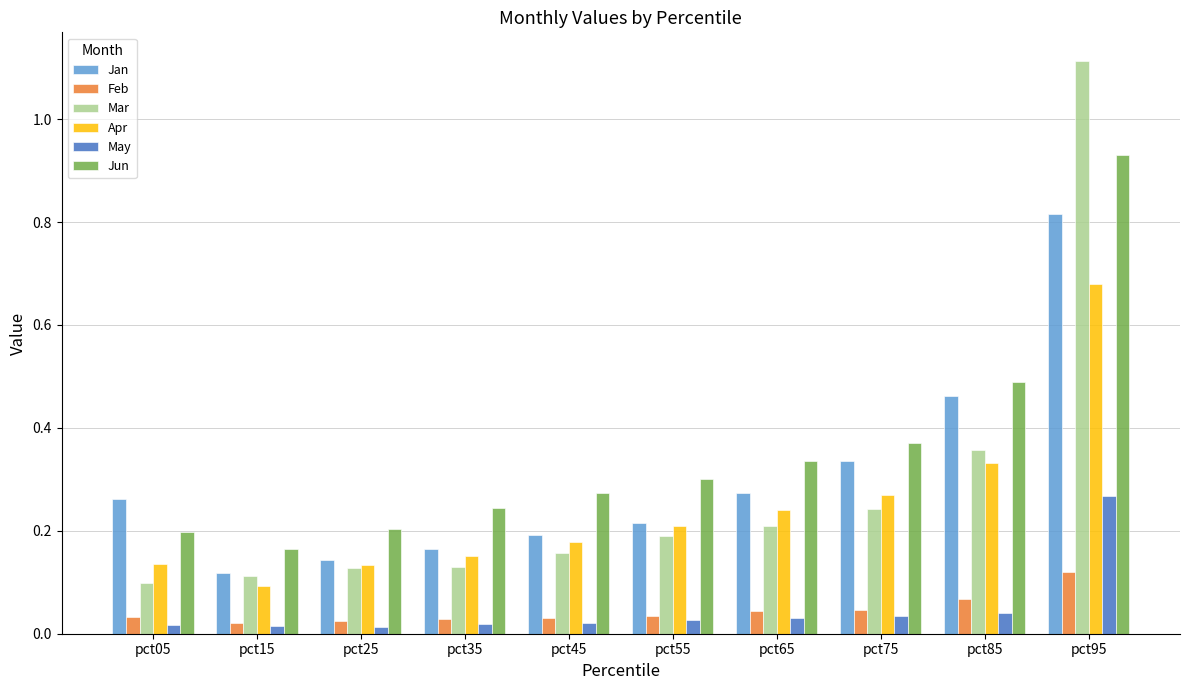

What are all the series names shown in the legend?

Jan, Feb, Mar, Apr, May, Jun